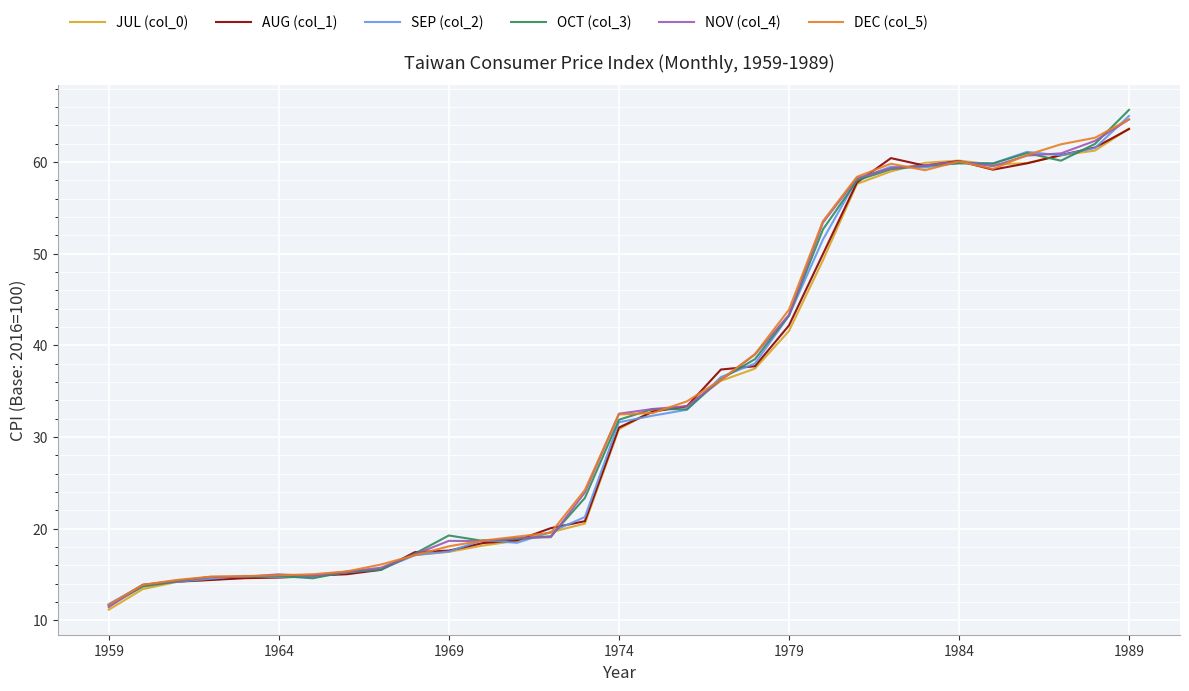

Which series has the widest spread of values?

OCT (col_3)